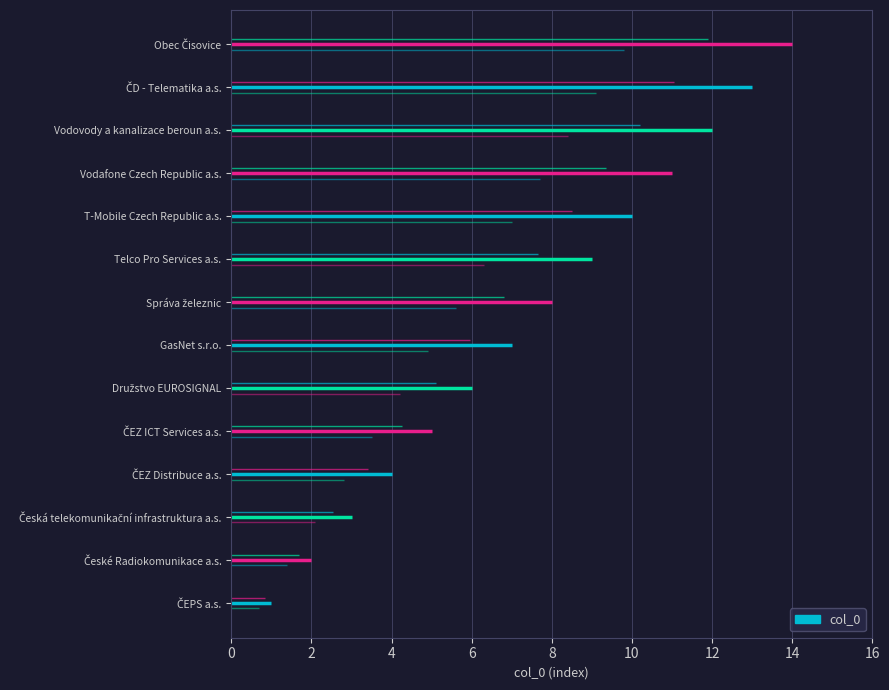

What is the change in value from Správa železnic to T-Mobile Czech Republic a.s.?

+2